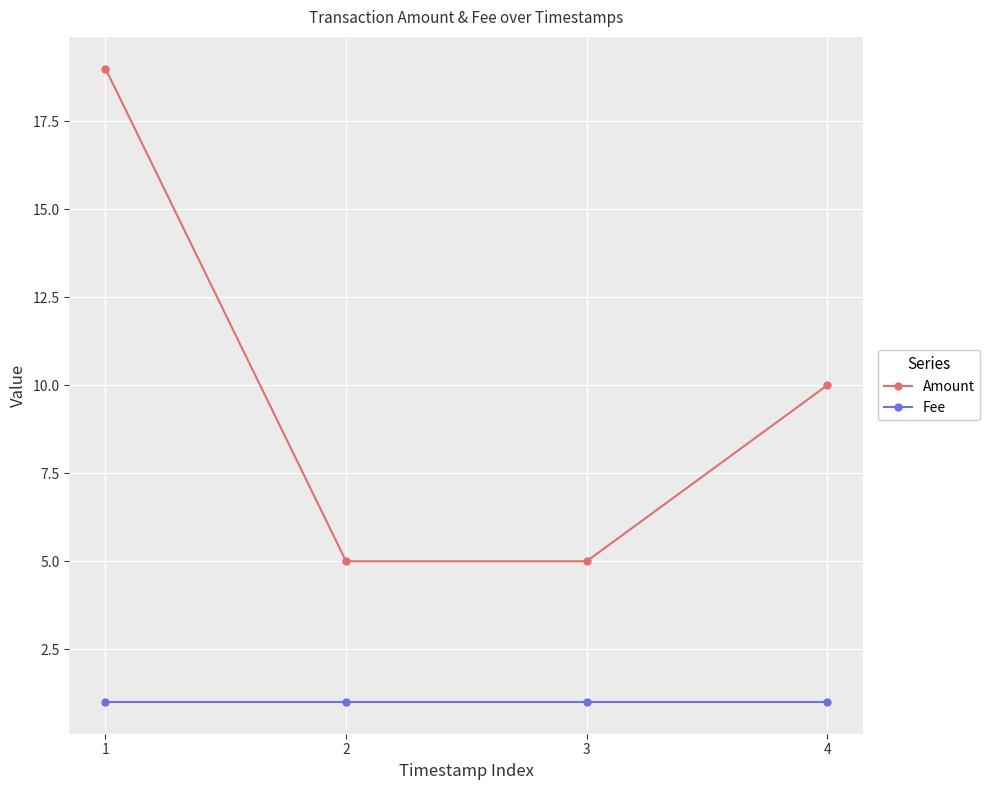

What is the smallest value displayed?

1